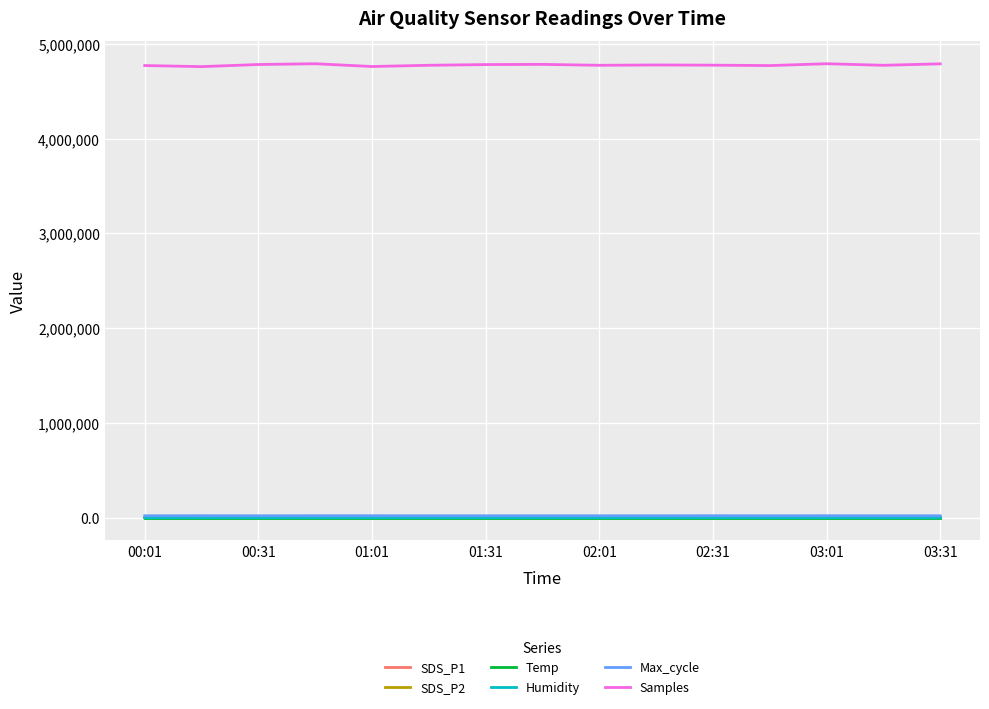

True or false: Samples and SDS_P2 cross at least once.

False